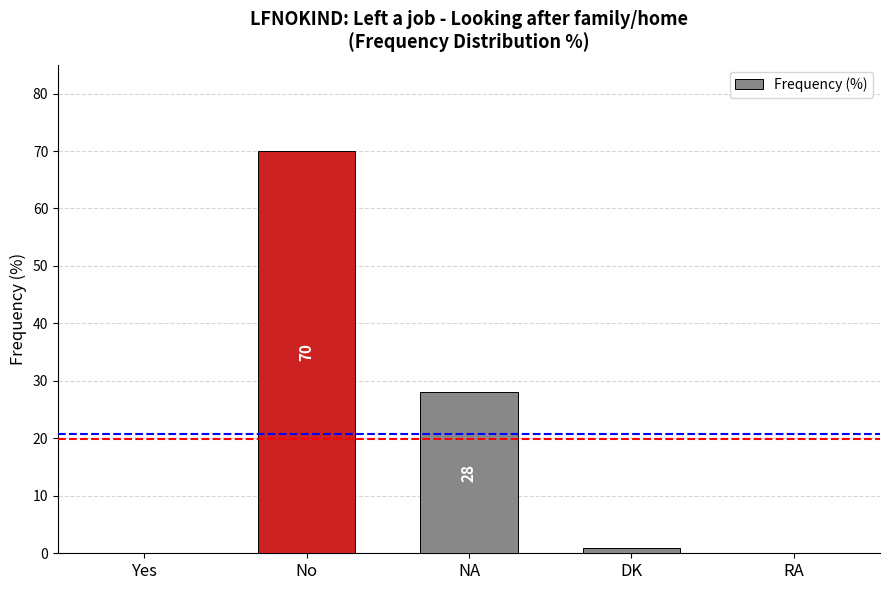

At which label does the data first exceed 1?

No